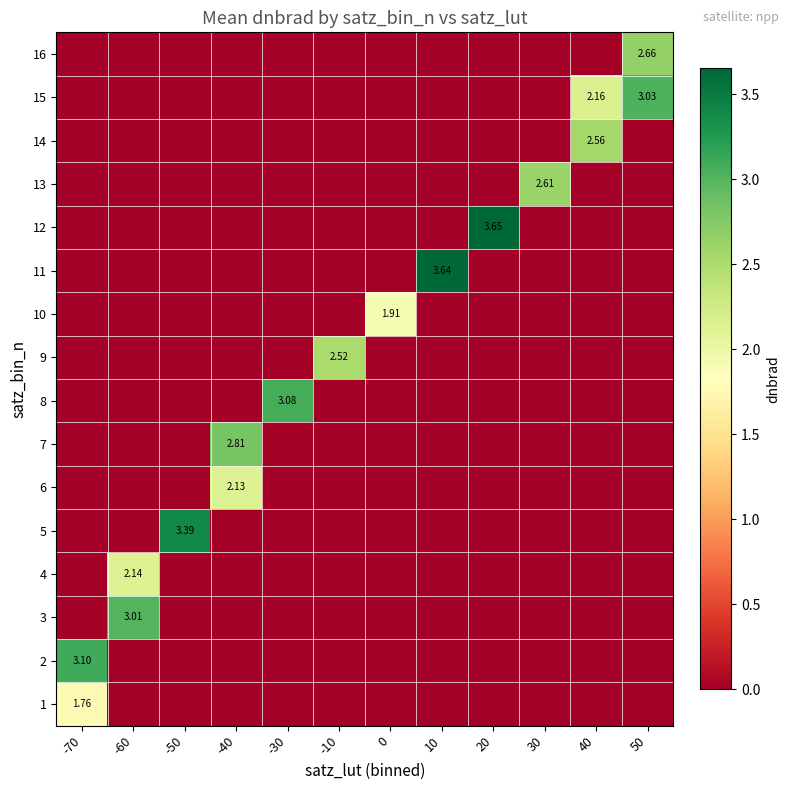

Which has a higher value, -10 or -70?

-70